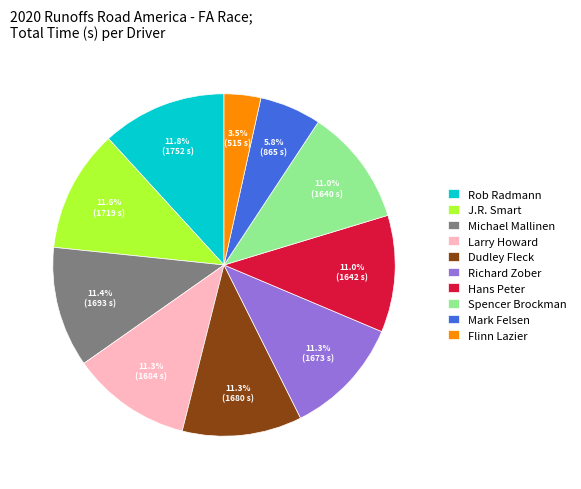

Which slice is the smallest?

Flinn Lazier